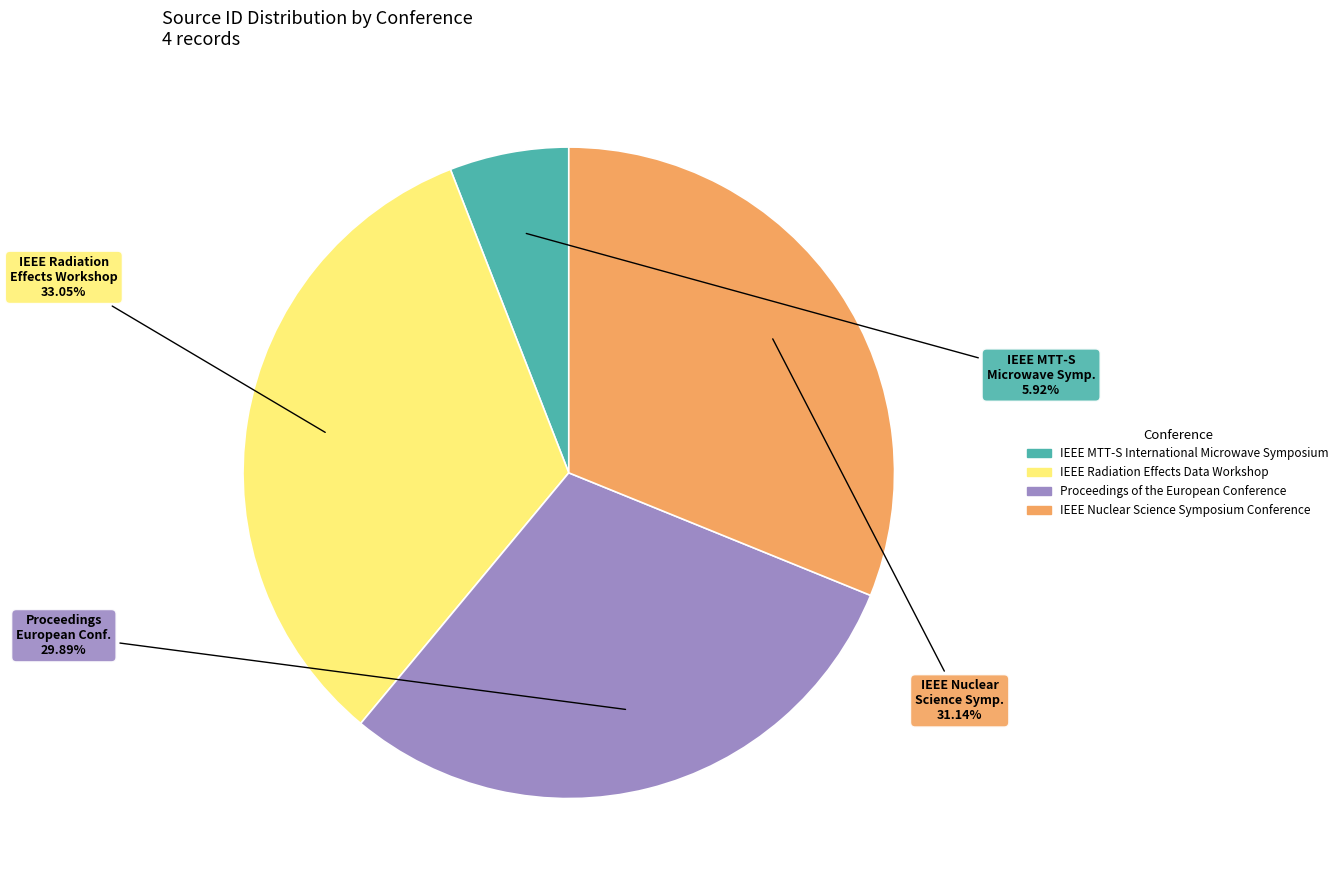

Which slice is the largest?

IEEE Radiation Effects Data Workshop